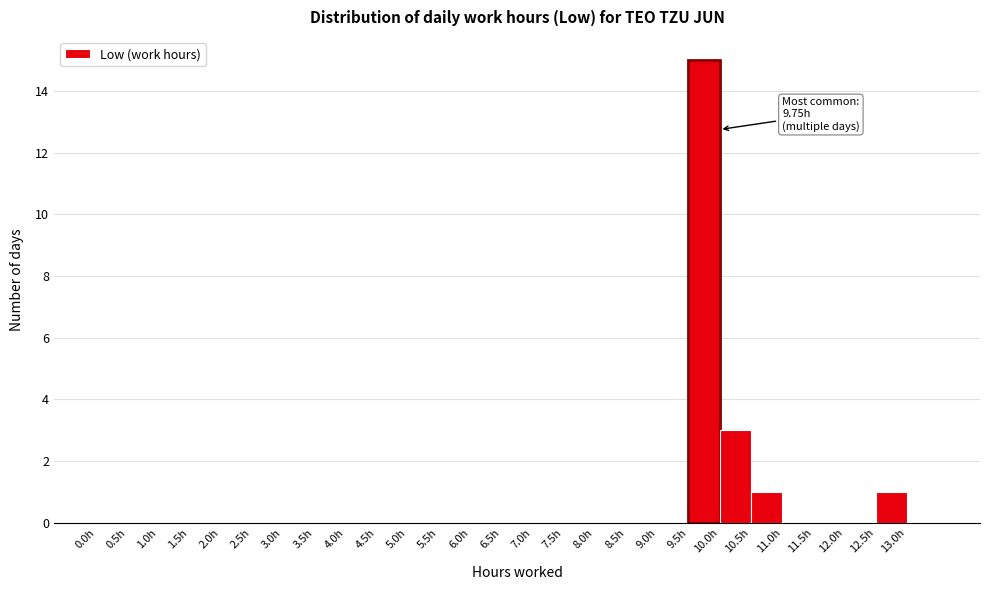

Over which range of the x-axis is the bar tallest?

9.5 to 10.0